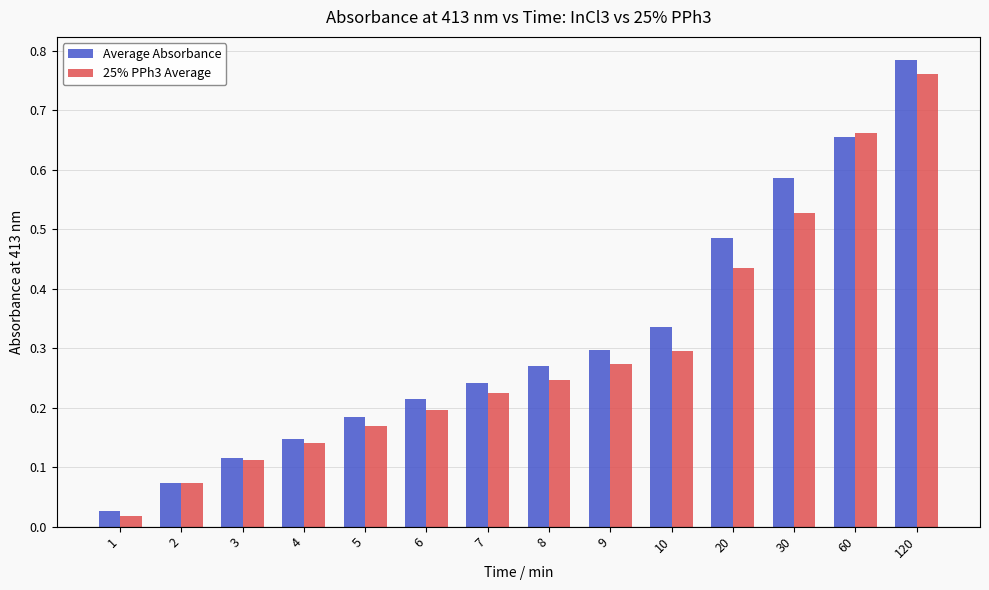

At which label is Average Absorbance closest to 0?

1